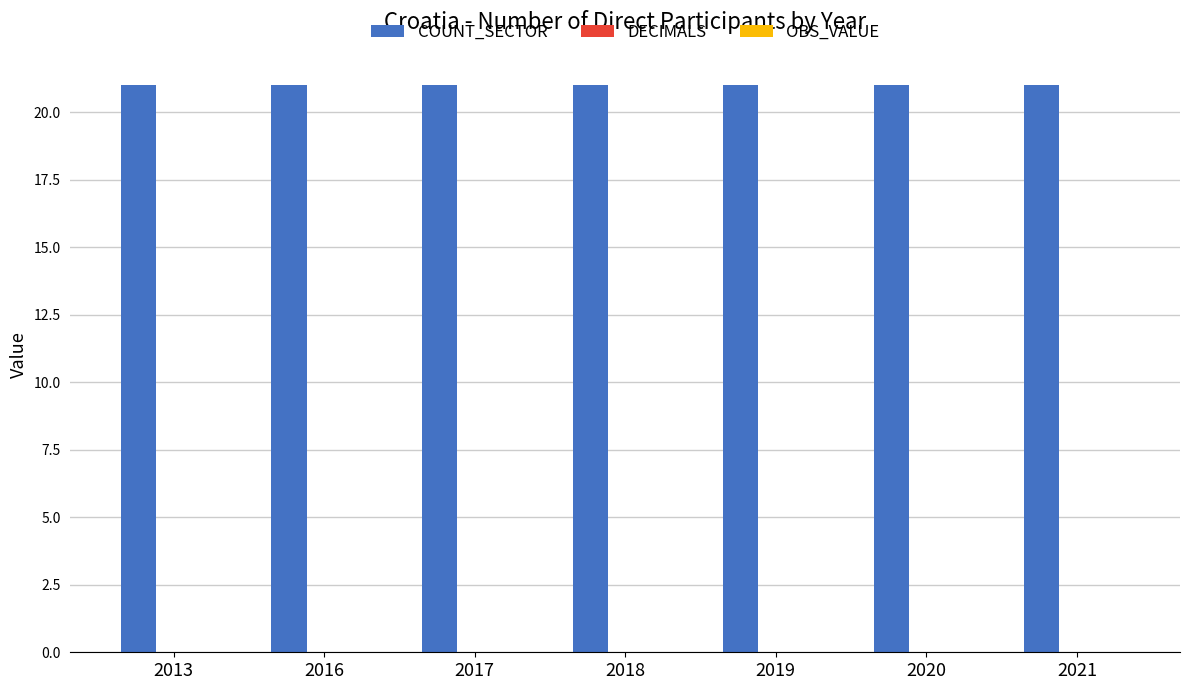

What is the total value across all series at 2017?

21